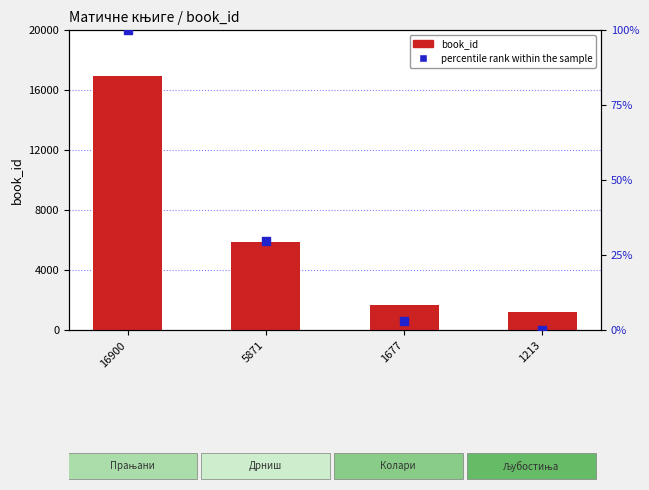

At which category is the sum across all series the highest?

16900